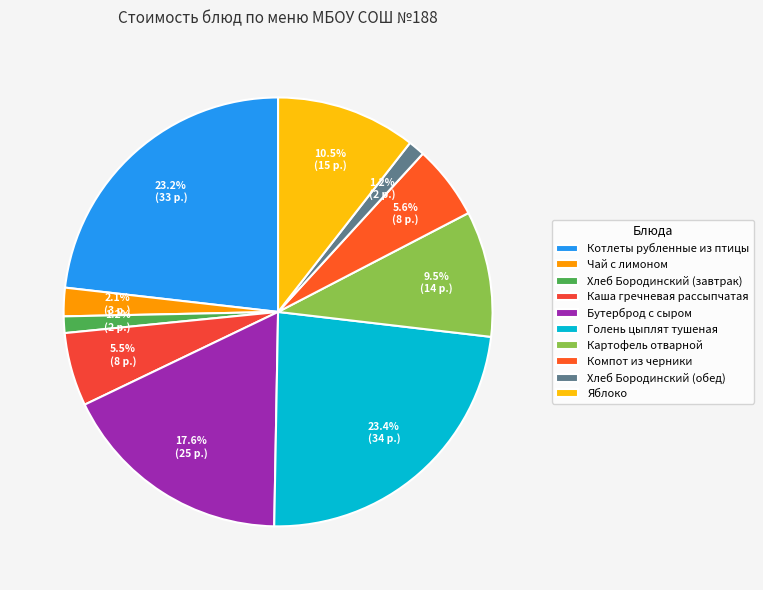

Which category has the smallest portion of the pie?

Хлеб Бородинский (завтрак)